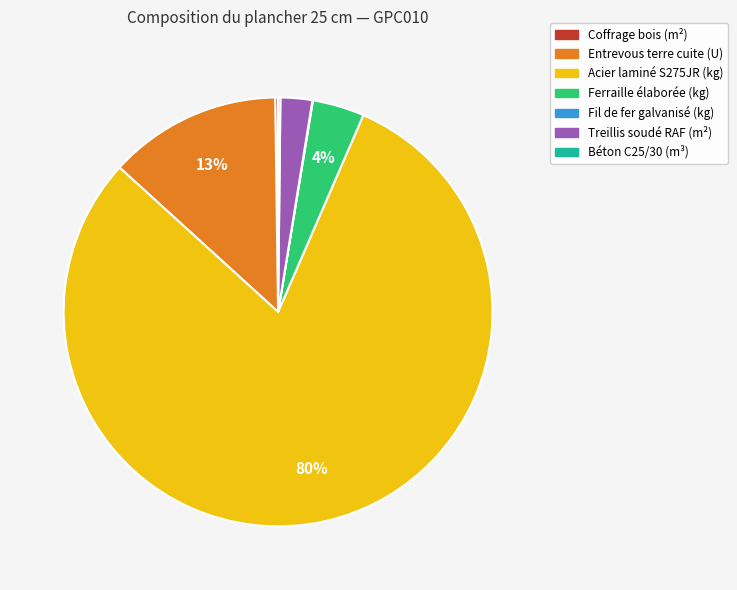

Do Ferraille élaborée (kg) and Treillis soudé RAF (m²) together represent more than half of the pie?

No